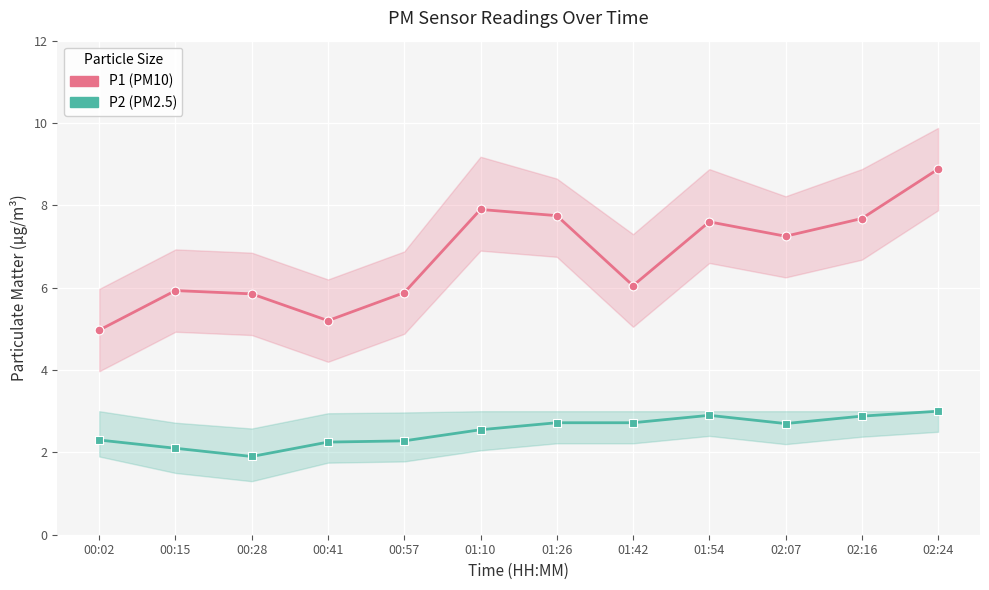

Is the value of P2 at 01:54 greater than the value of P1 at 01:54?

No